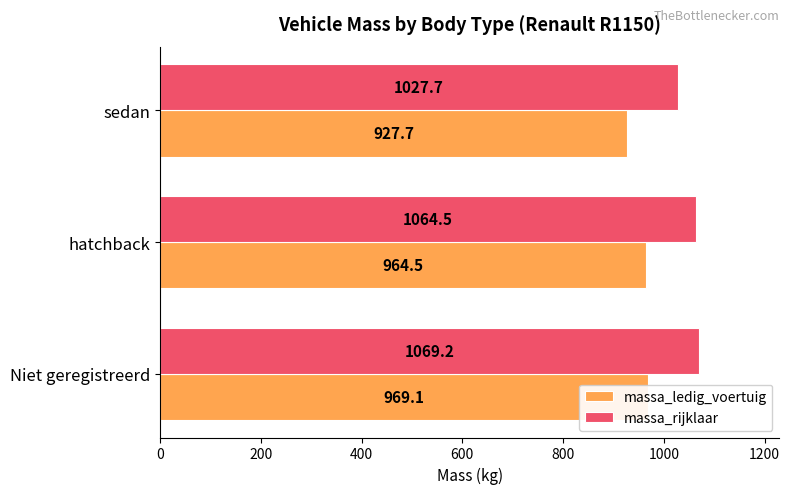

List the series in order of their peak value, lowest first.

massa_ledig_voertuig, massa_rijklaar